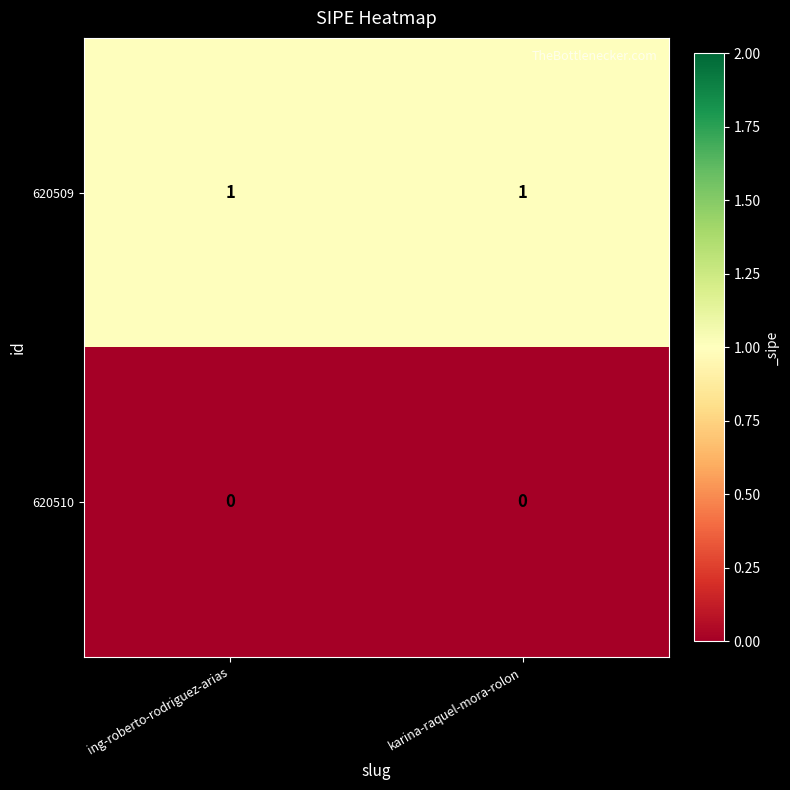

Rank the series by their average value, from highest to lowest.

620509, 620510